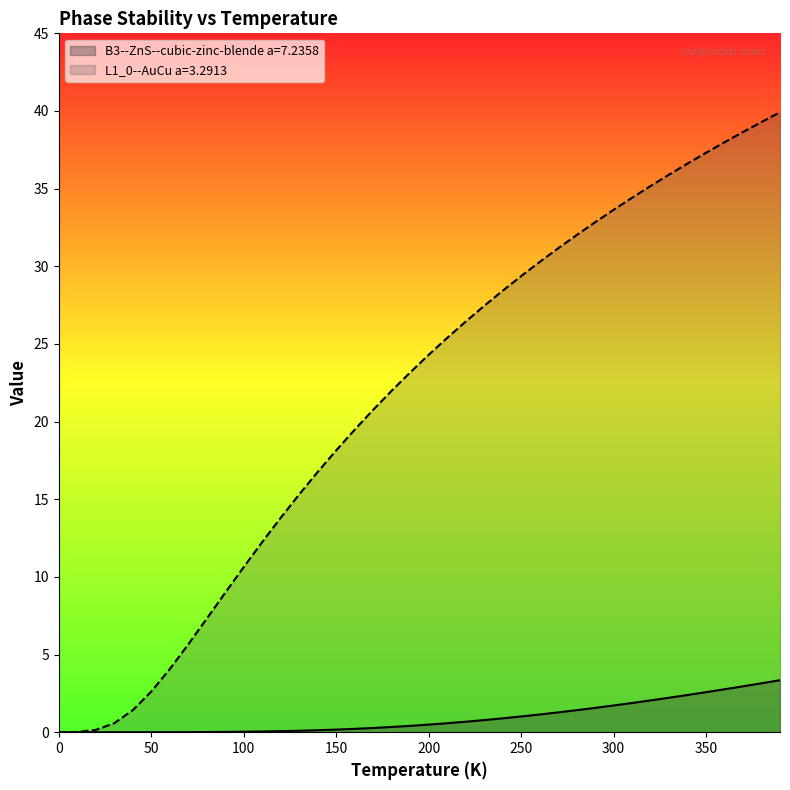

Which series has the largest total across all categories?

L1_0--AuCu a=3.2913